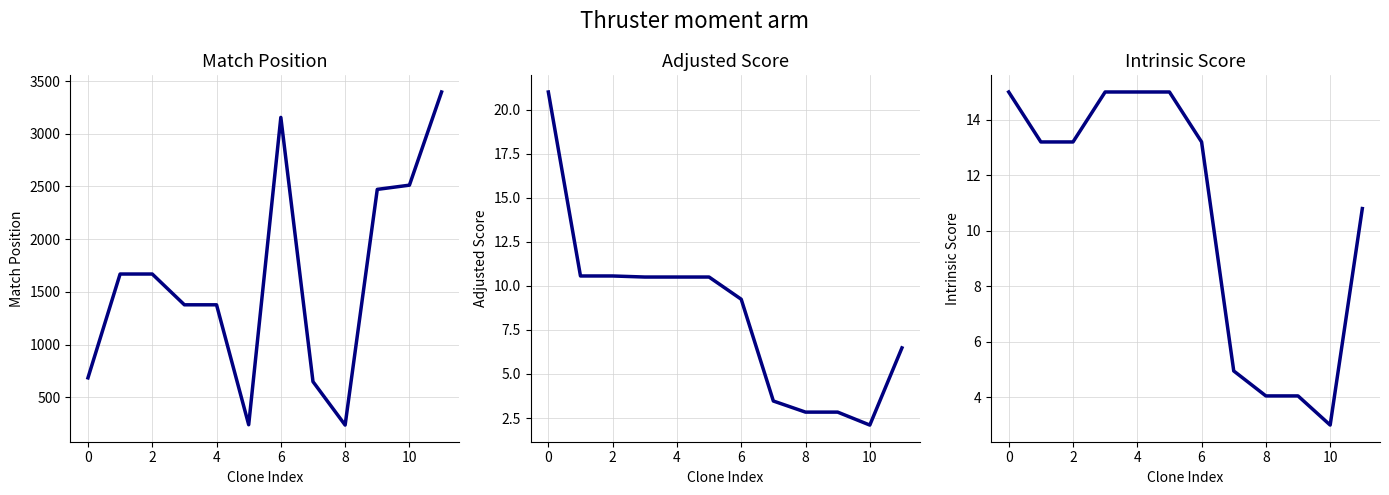

Which category has the lowest value in the Match Position series?

8